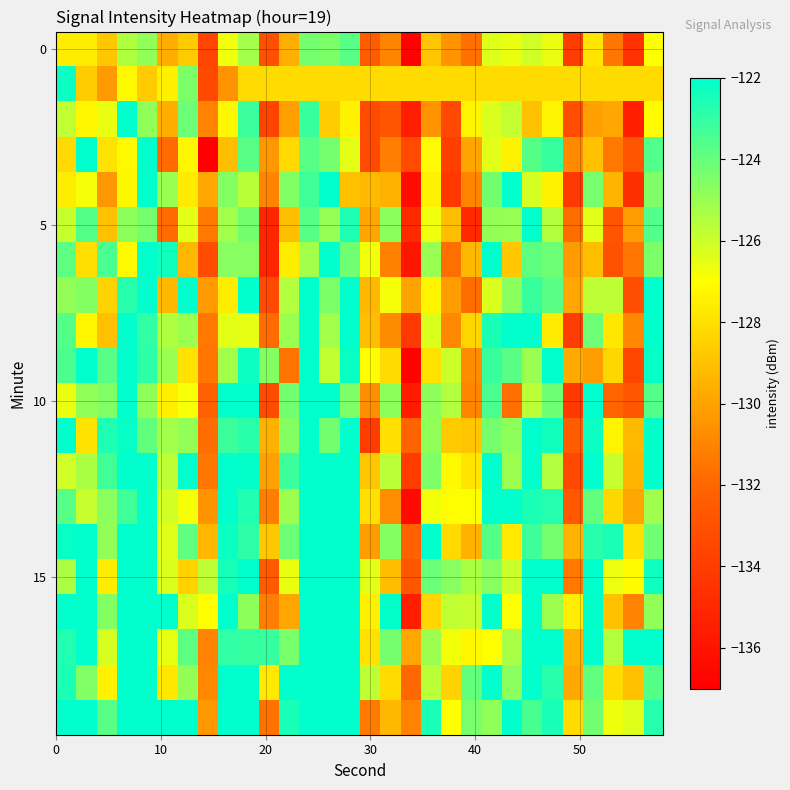

At how many categories does at least one series exceed -131?

30